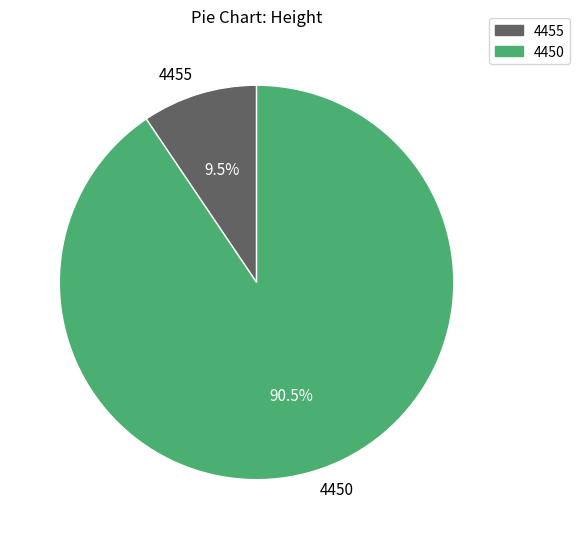

Between 4455 and 4450, which is larger?

4450